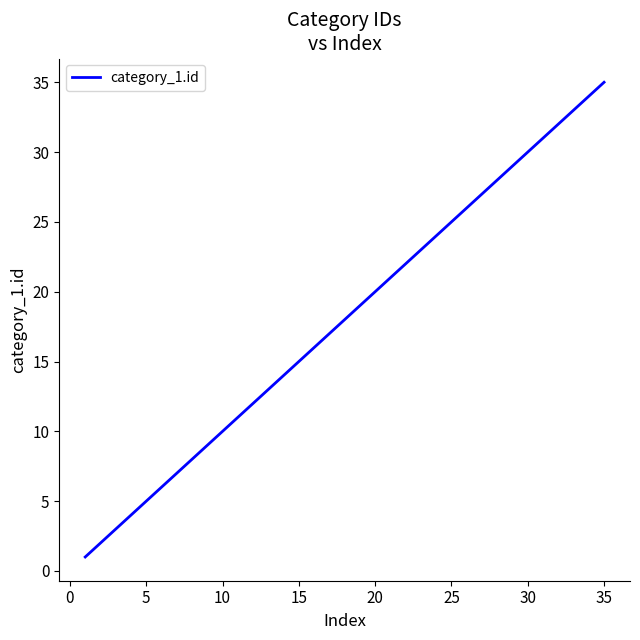

What is the maximum value shown in the chart?

35